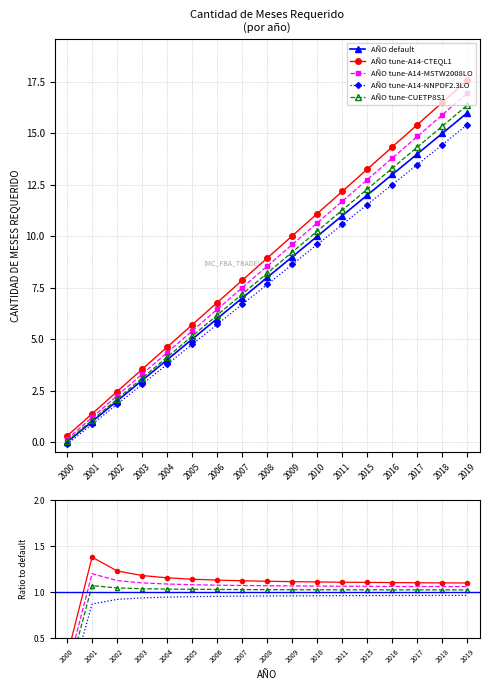

How many values are below 8?

8